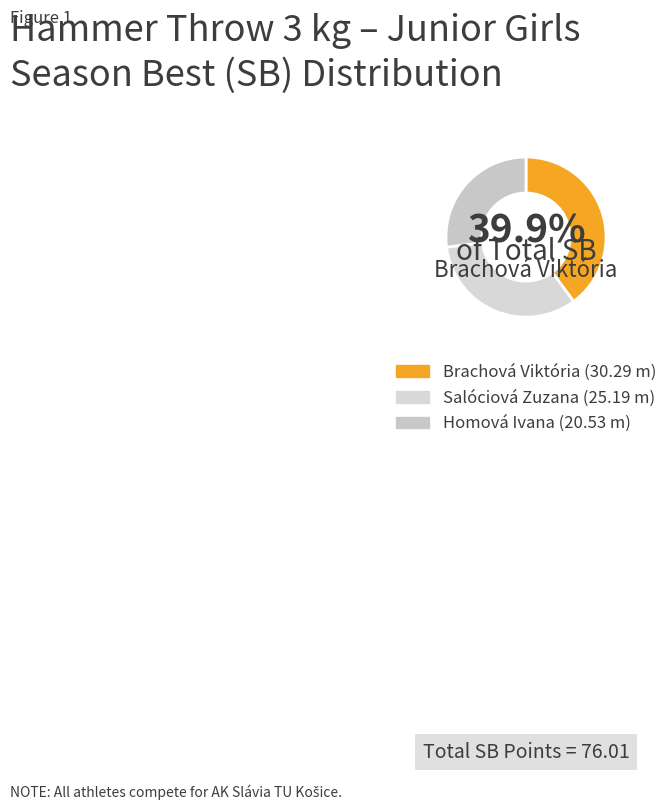

Count the number of slices in the pie.

3